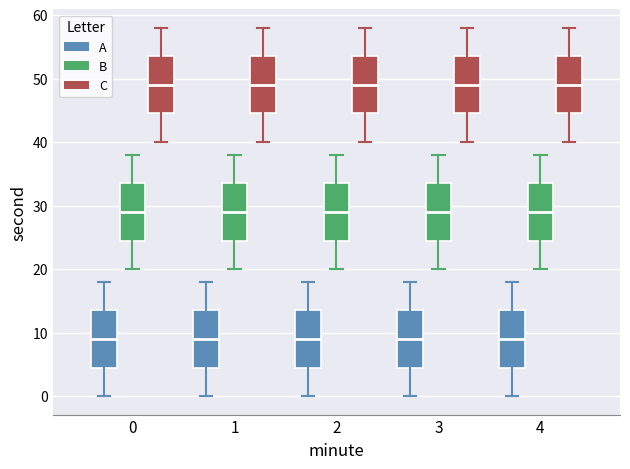

Reading left to right, read every box against the y-axis: the position of its median line, the range the box covers, and the ends of its whiskers. The values are not printed on the chart, so give them approximately, as read against the axis.

0 (A): median 9, box 5 to 14, whiskers 0 to 18
0 (B): median 29, box 25 to 34, whiskers 20 to 38
0 (C): median 49, box 45 to 54, whiskers 40 to 58
1 (A): median 9, box 5 to 14, whiskers 0 to 18
1 (B): median 29, box 25 to 34, whiskers 20 to 38
1 (C): median 49, box 45 to 54, whiskers 40 to 58
2 (A): median 9, box 5 to 14, whiskers 0 to 18
2 (B): median 29, box 25 to 34, whiskers 20 to 38
2 (C): median 49, box 45 to 54, whiskers 40 to 58
3 (A): median 9, box 5 to 14, whiskers 0 to 18
3 (B): median 29, box 25 to 34, whiskers 20 to 38
3 (C): median 49, box 45 to 54, whiskers 40 to 58
4 (A): median 9, box 5 to 14, whiskers 0 to 18
4 (B): median 29, box 25 to 34, whiskers 20 to 38
4 (C): median 49, box 45 to 54, whiskers 40 to 58